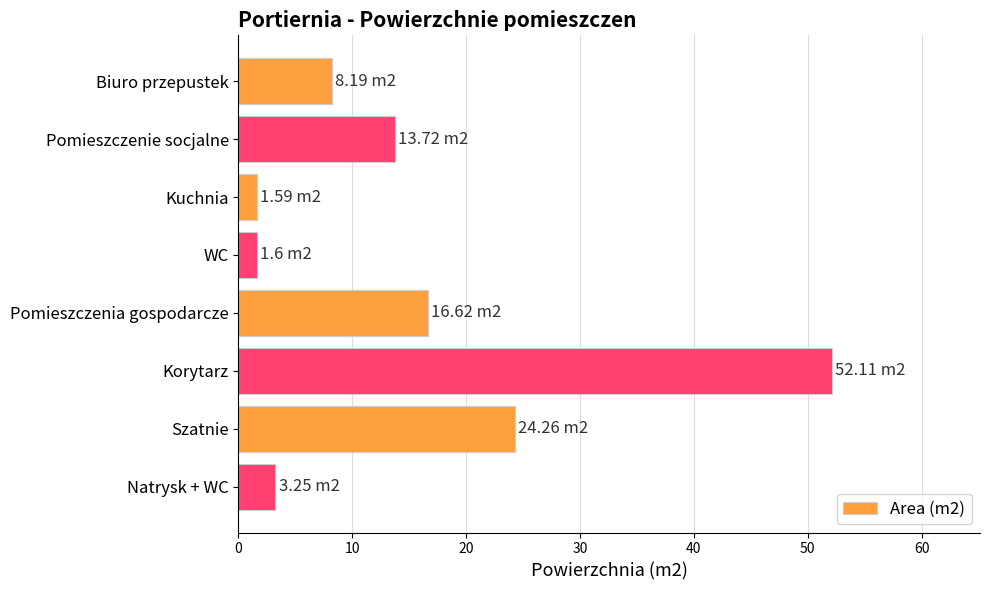

Between Korytarz and Pomieszczenia gospodarcze, which is larger?

Korytarz